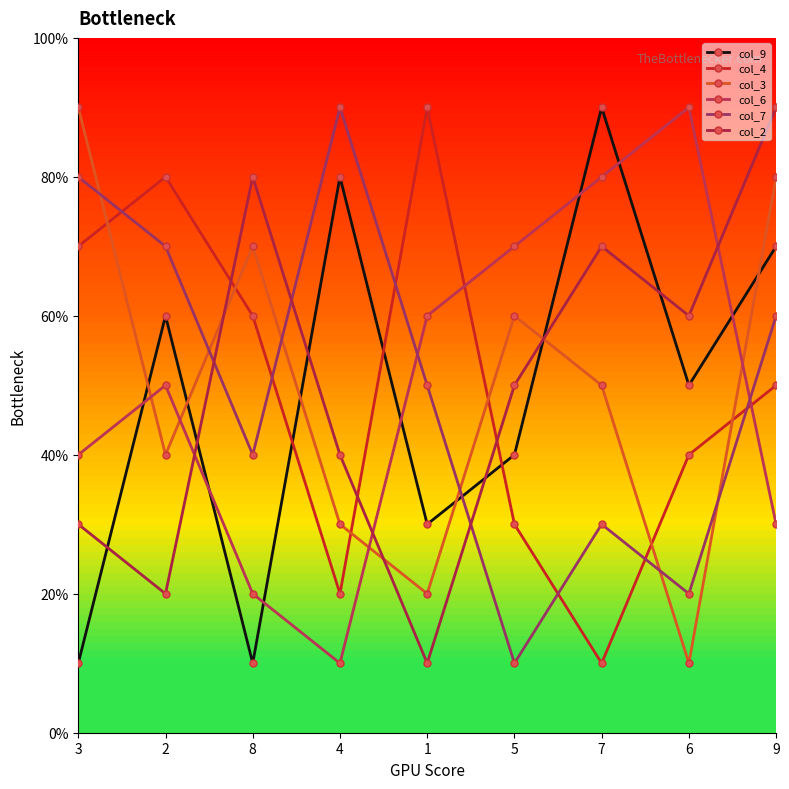

How many times do col_6 and col_2 cross each other?

3